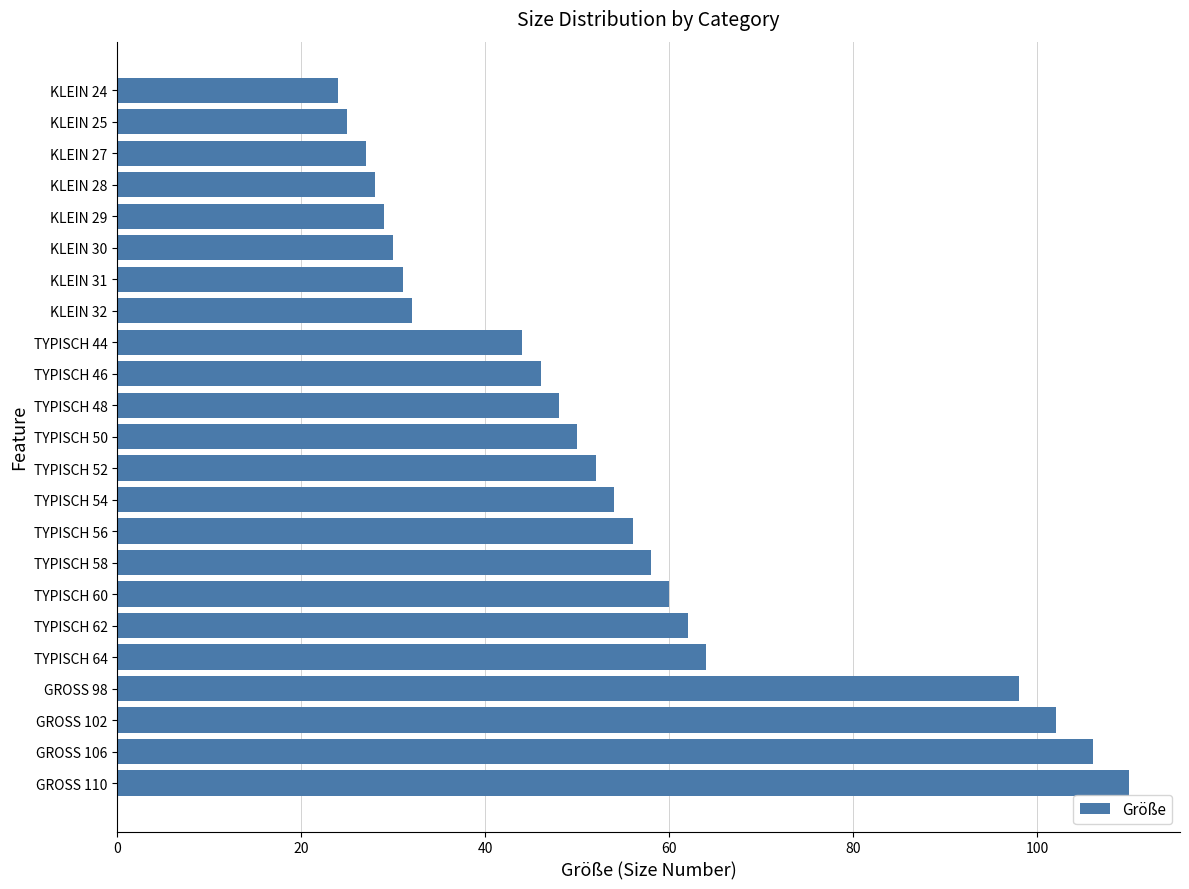

Rank the categories by value from lowest to highest.

KLEIN 24, KLEIN 25, KLEIN 27, KLEIN 28, KLEIN 29, KLEIN 30, KLEIN 31, KLEIN 32, TYPISCH 44, TYPISCH 46, TYPISCH 48, TYPISCH 50, TYPISCH 52, TYPISCH 54, TYPISCH 56, TYPISCH 58, TYPISCH 60, TYPISCH 62, TYPISCH 64, GROSS 98, GROSS 102, GROSS 106, GROSS 110